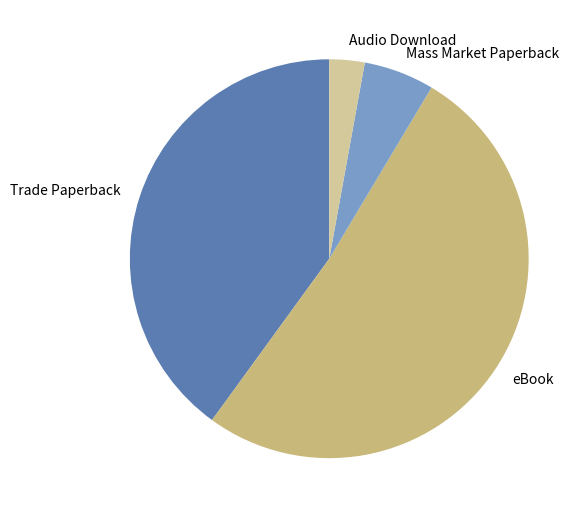

Do Audio Download and Trade Paperback together represent more than half of the pie?

No